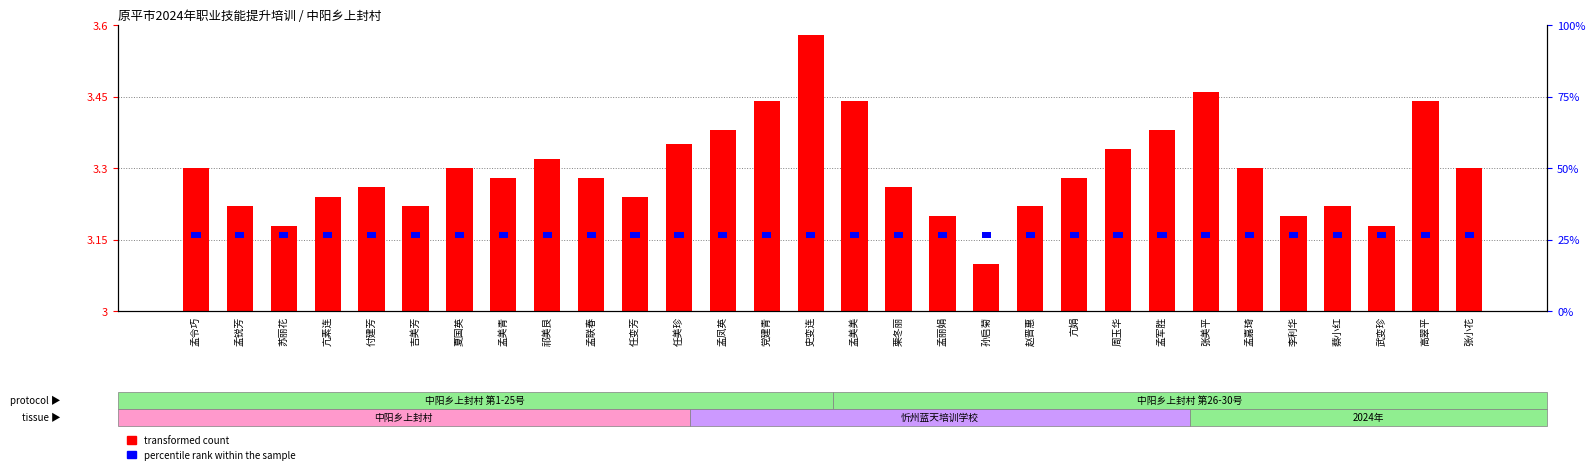

At which category is the sum across all series the highest?

史变连